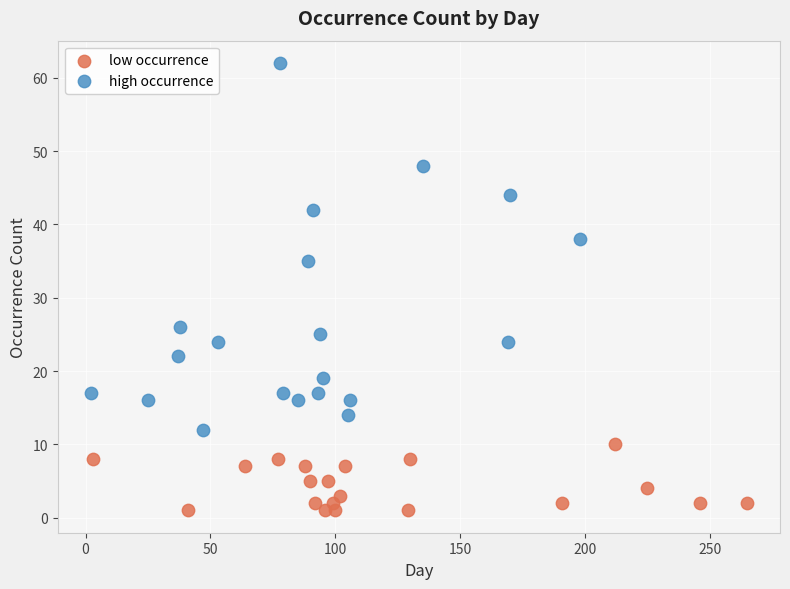

What are all the series names shown in the legend?

low occurrence, high occurrence